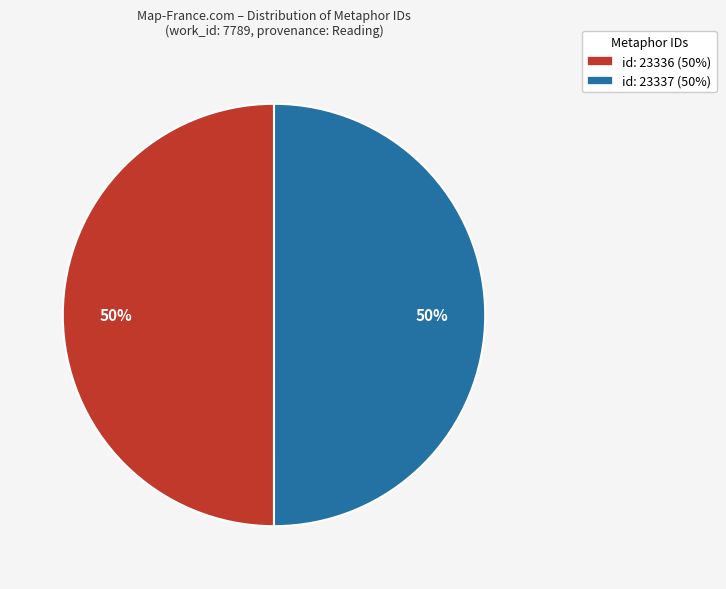

Is the sum of id: 23336 (50%) and id: 23337 (50%) greater than half?

Yes